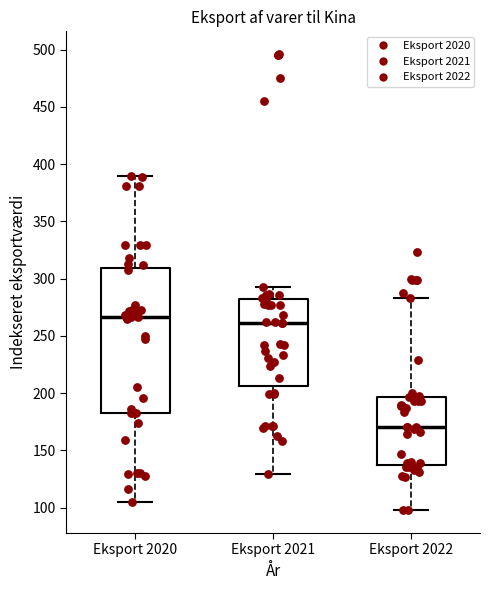

Where does the lower whisker of the box for Eksport 2021 end on the y-axis? The values are not printed on the chart, so give them approximately, as read against the axis.

130